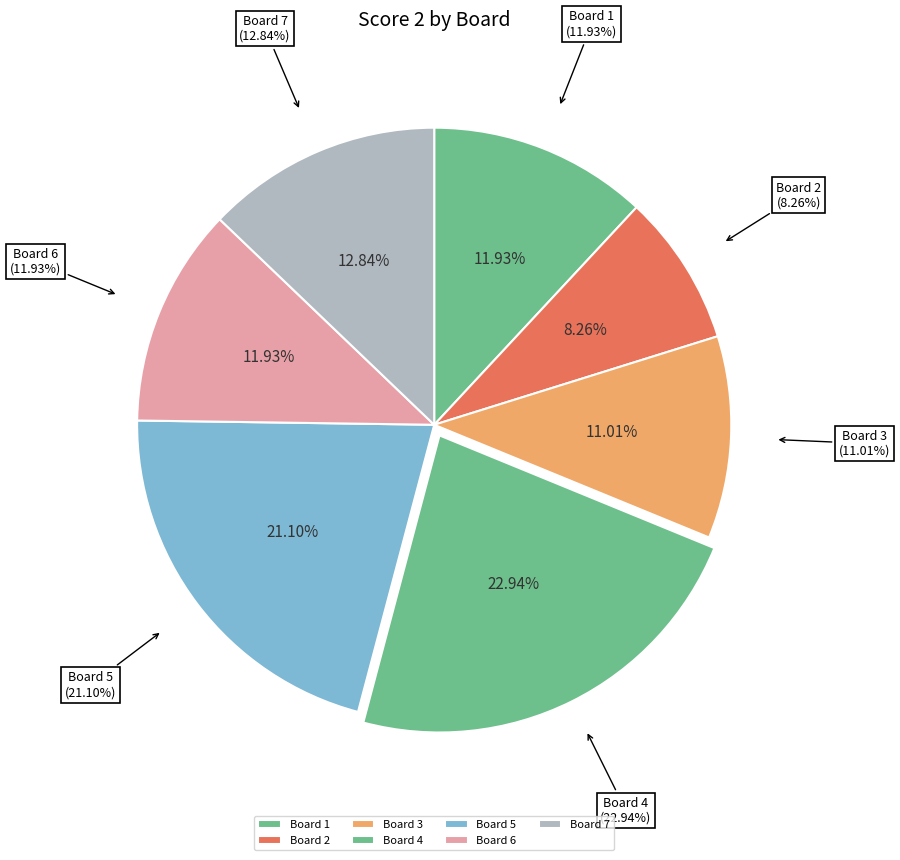

Which has a higher value, Board 3 or Board 6?

Board 6